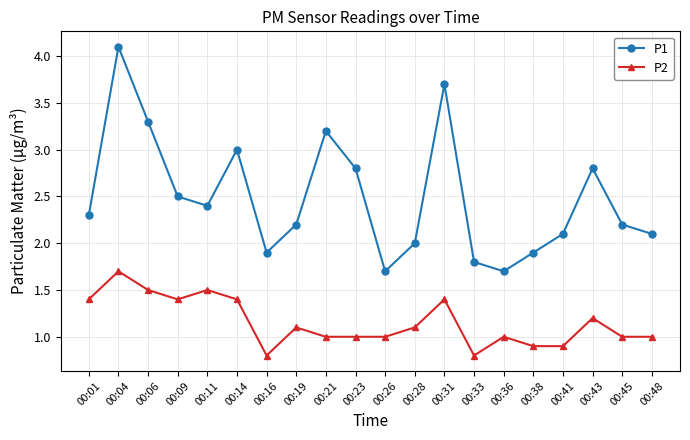

Reading left to right, extract all data points from this chart.

P1: 00:01=2.3	00:04=4.1	00:06=3.3	00:09=2.5	00:11=2.4	00:14=3.0	00:16=1.9	00:19=2.2	00:21=3.2	00:23=2.8	00:26=1.7	00:28=2.0	00:31=3.7	00:33=1.8	00:36=1.7	00:38=1.9	00:41=2.1	00:43=2.8	00:45=2.2	00:48=2.1
P2: 00:01=1.4	00:04=1.7	00:06=1.5	00:09=1.4	00:11=1.5	00:14=1.4	00:16=0.8	00:19=1.1	00:21=1.0	00:23=1.0	00:26=1.0	00:28=1.1	00:31=1.4	00:33=0.8	00:36=1.0	00:38=0.9	00:41=0.9	00:43=1.2	00:45=1.0	00:48=1.0